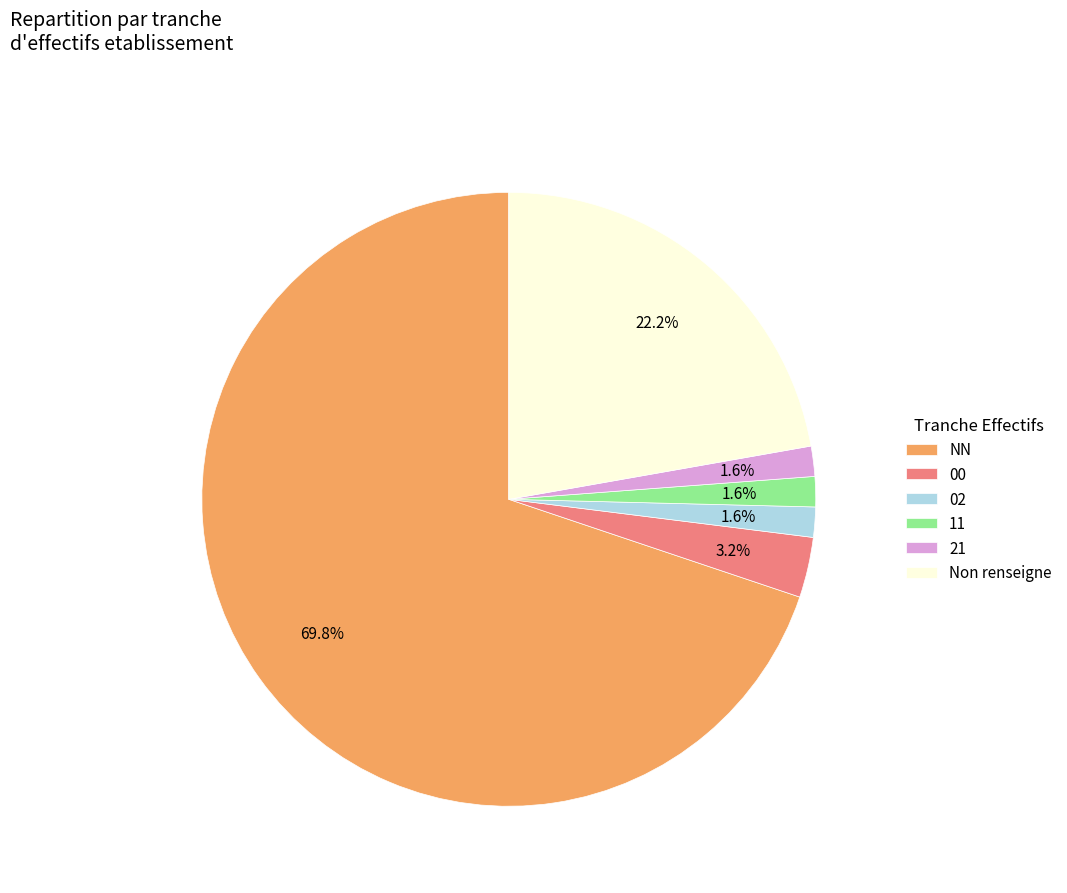

Combined, do NN and 02 account for over 50%?

Yes